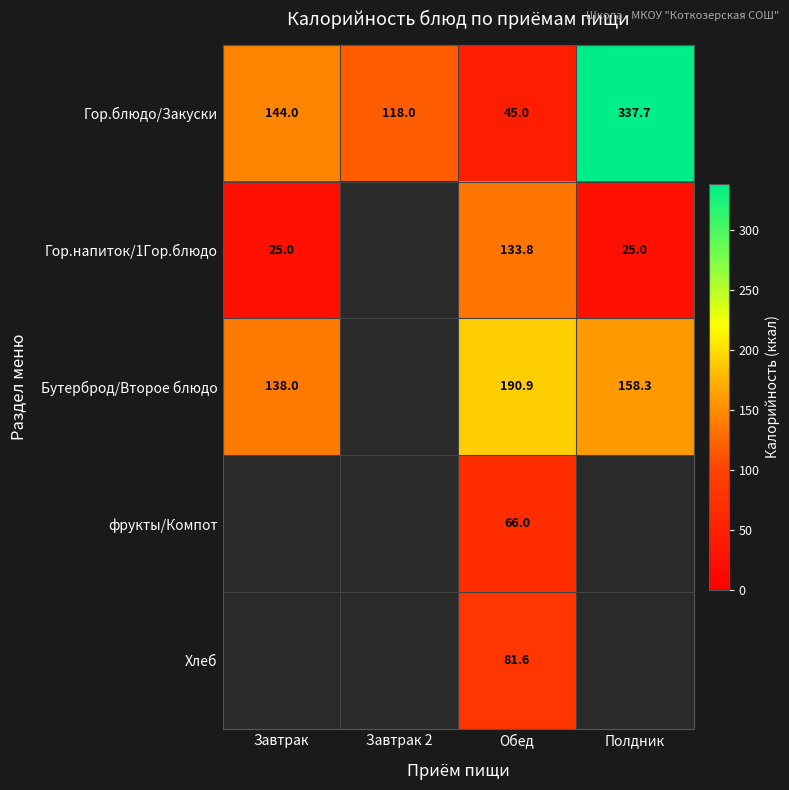

At which category is the sum across all series the highest?

Обед